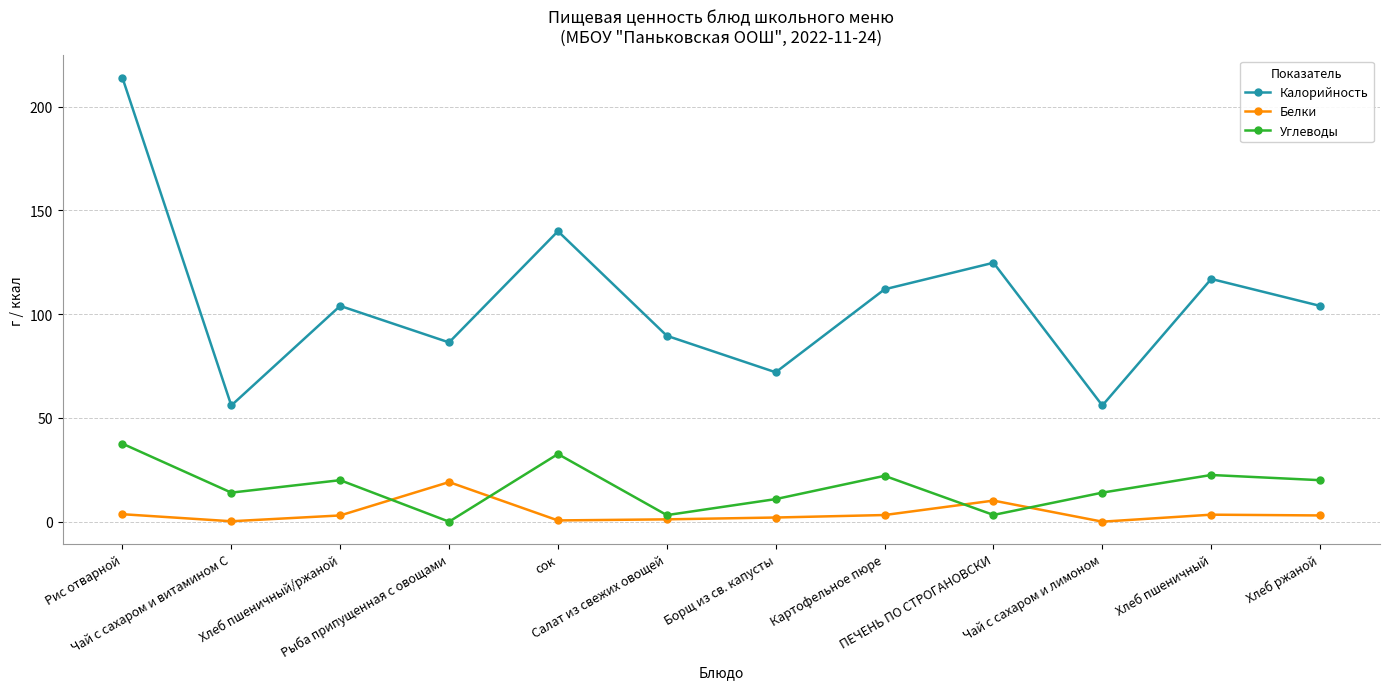

How many interior local peaks does the Калорийность series have?

4